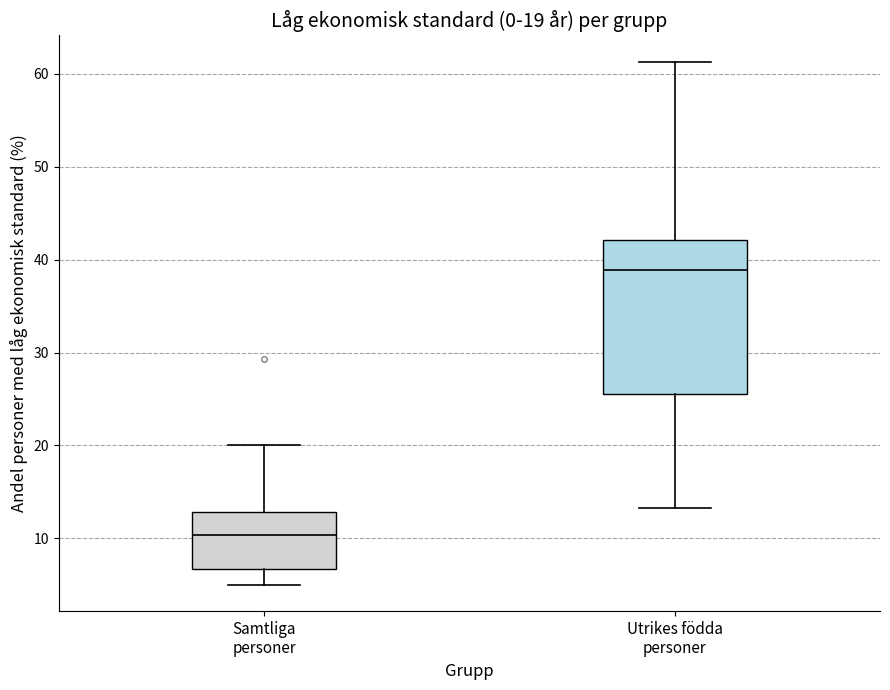

Which box is the tallest, from its lower edge to its upper edge?

Utrikes födda personer